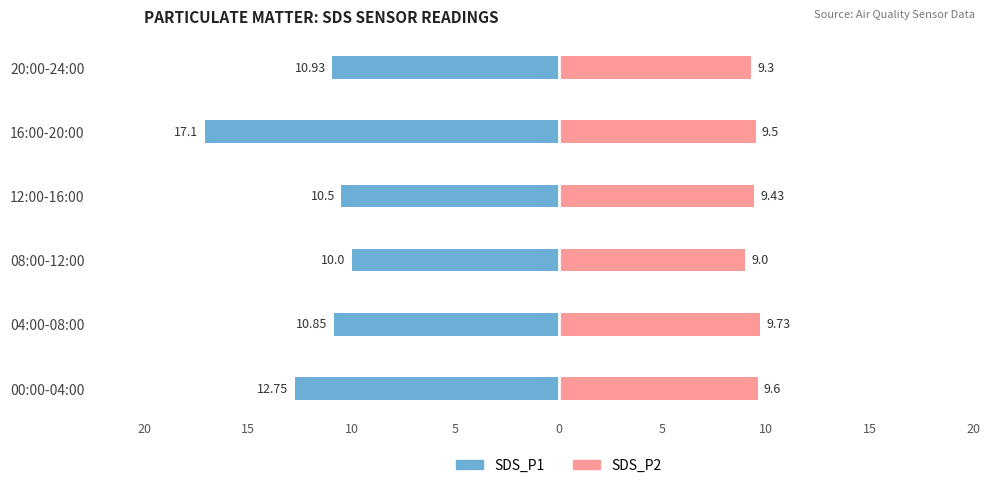

What is the difference between the second highest and minimum values in the SDS_P2 series?

0.6